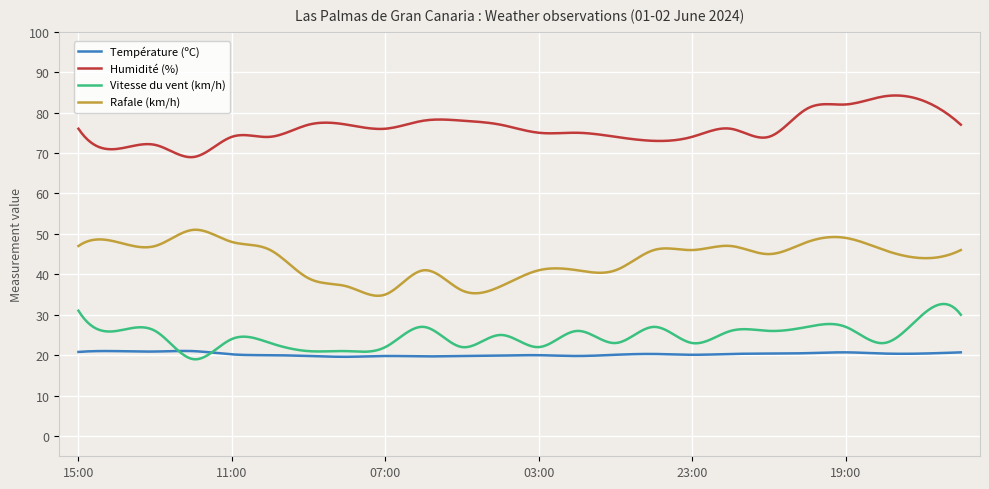

What is the smallest value displayed?

19.0